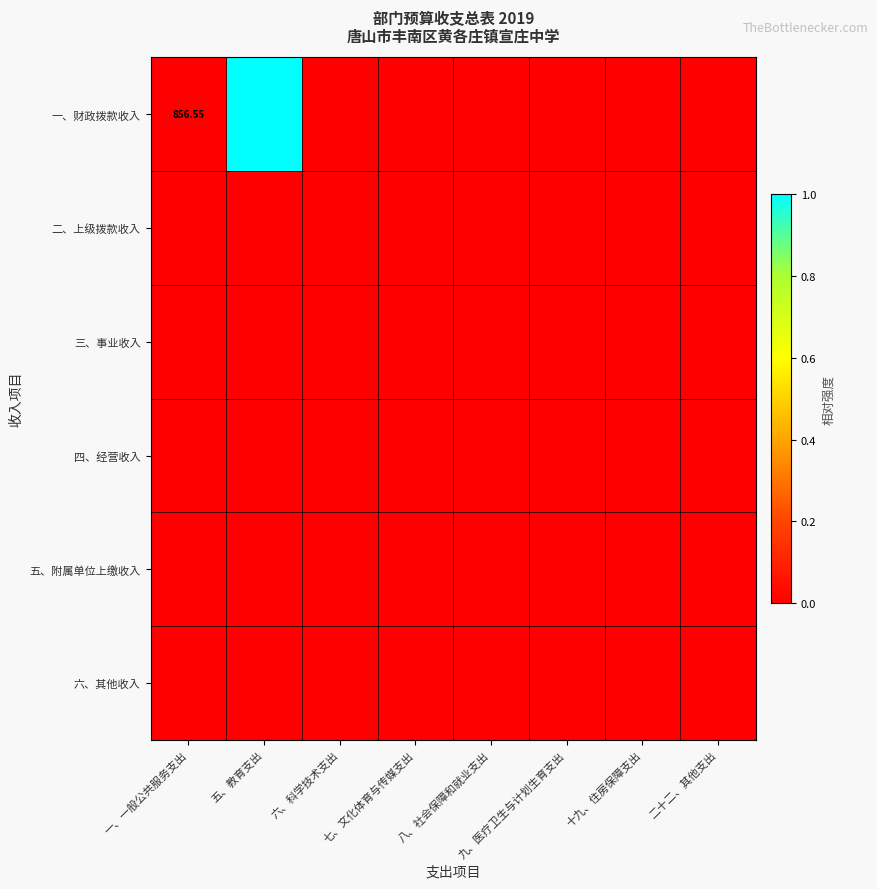

Which series has the largest total across all categories?

一、财政拨款收入